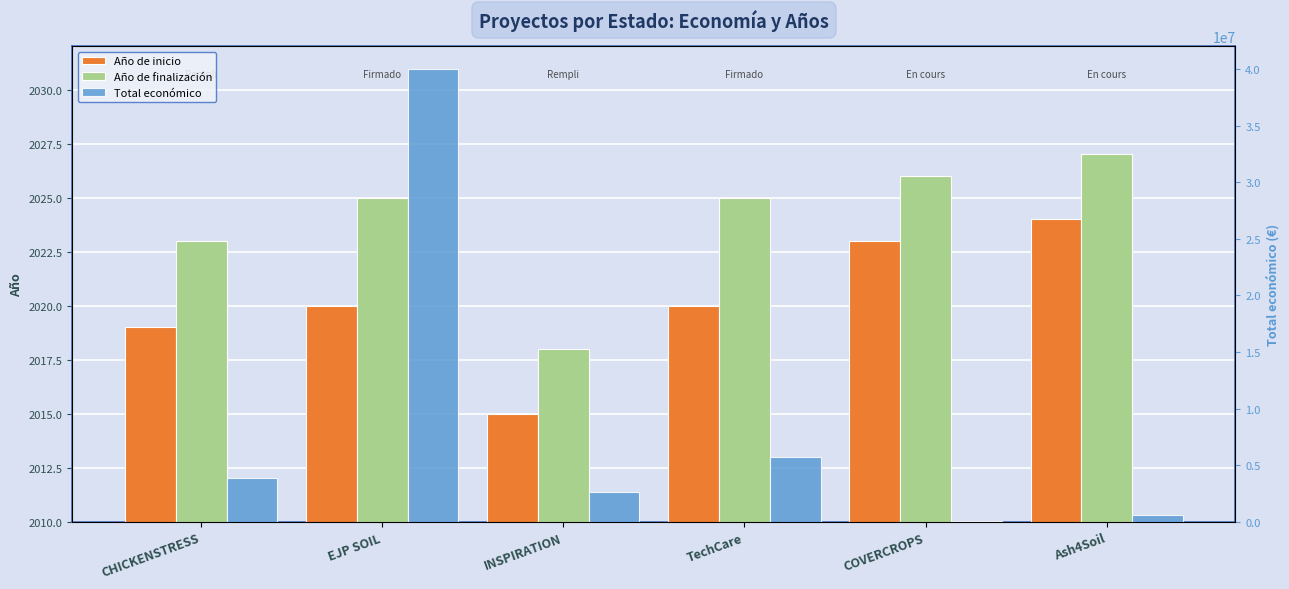

Which category has the highest value across all series?

EJP SOIL